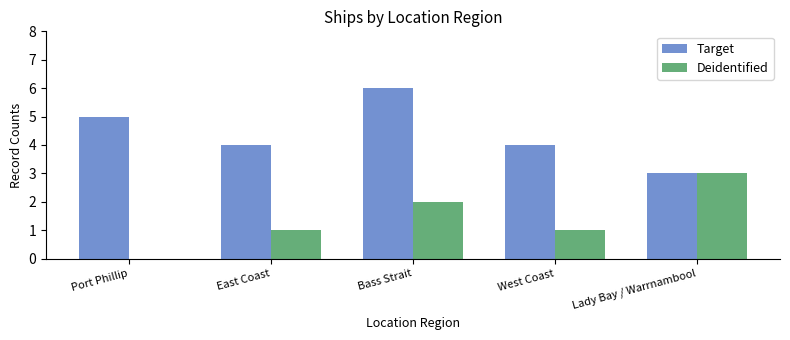

Is the value of Deidentified at East Coast greater than the value of Target at Port Phillip?

No